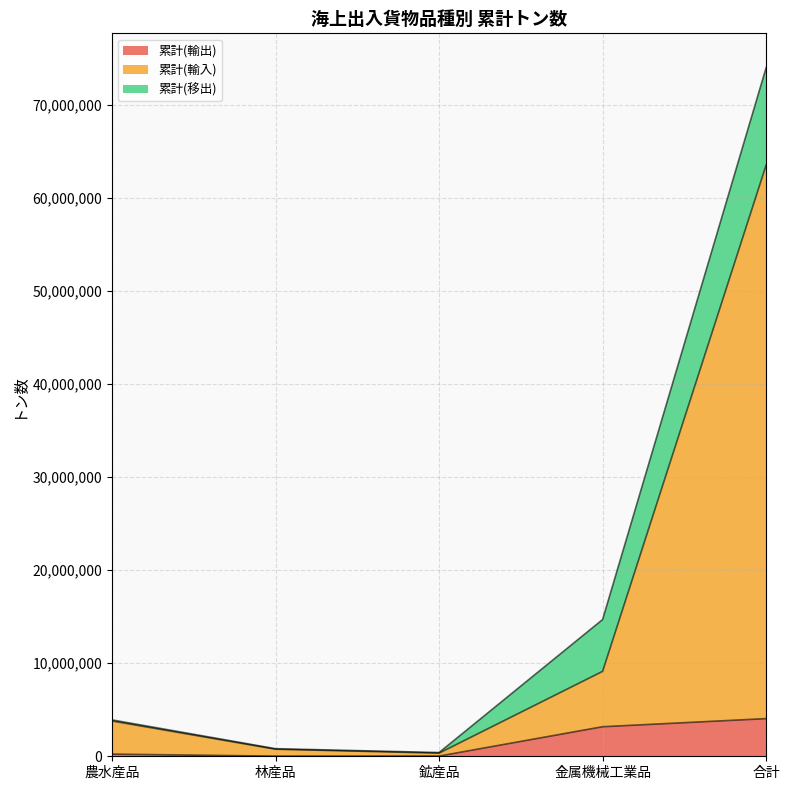

What is the maximum value for 累計(輸出)?

4047428